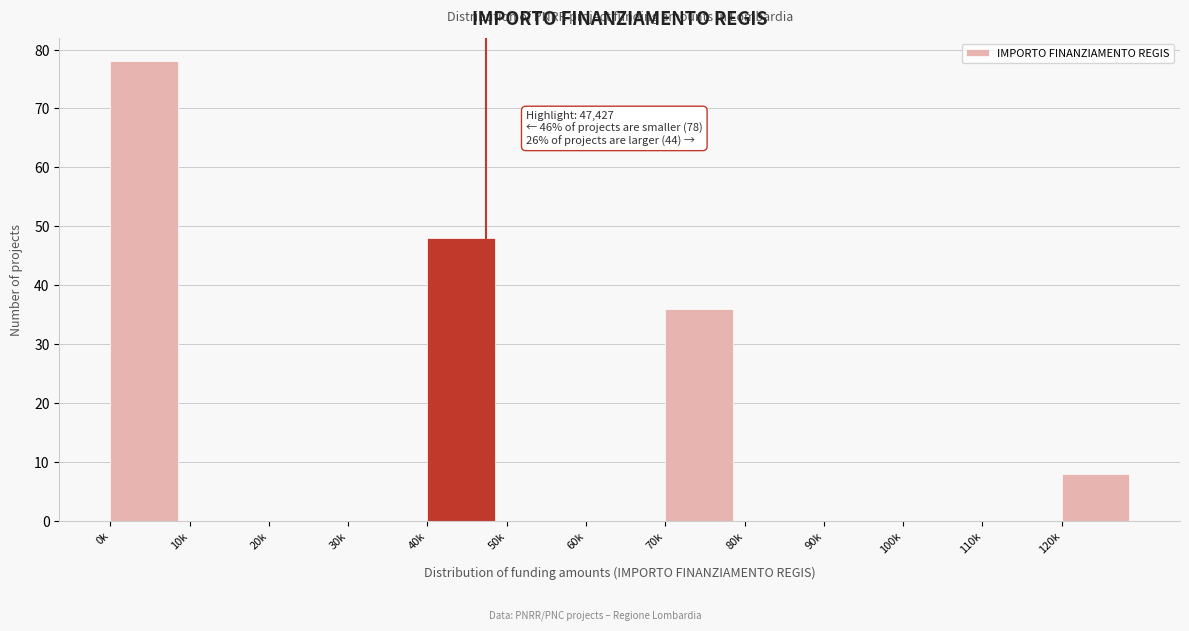

Reading left to right, transcribe all the data shown in this chart.

0k=78	10k=0	20k=0	30k=0	40k=48	50k=0	60k=0	70k=36	80k=0	90k=0	100k=0	110k=0	120k=8